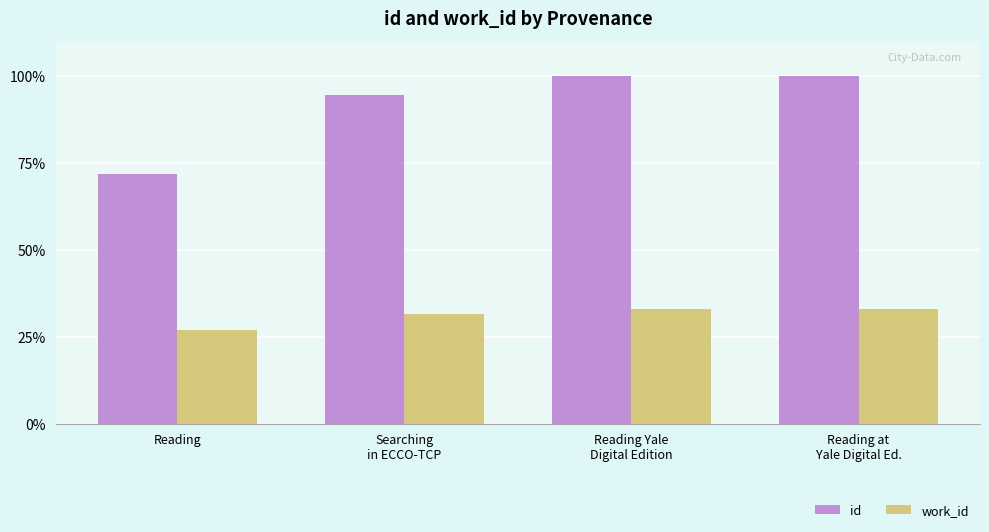

How many values in the id series exceed 99?

2